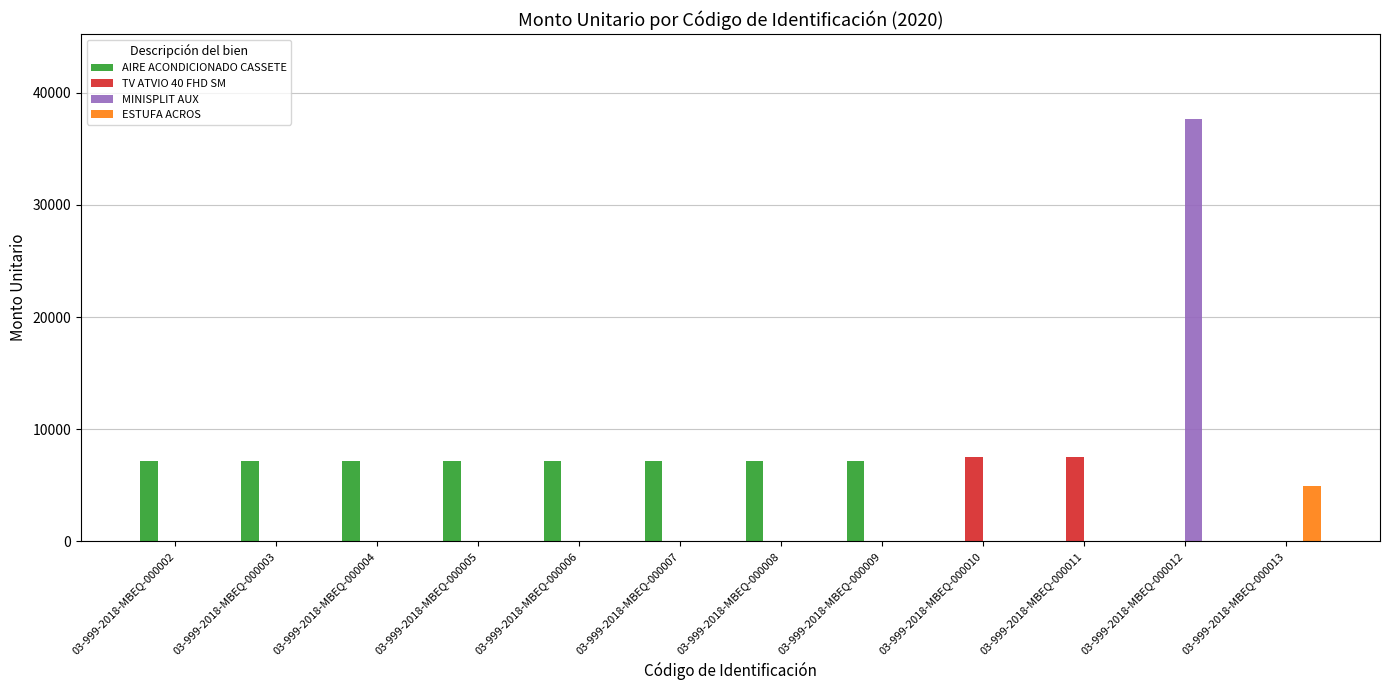

Are the bars horizontal?

No